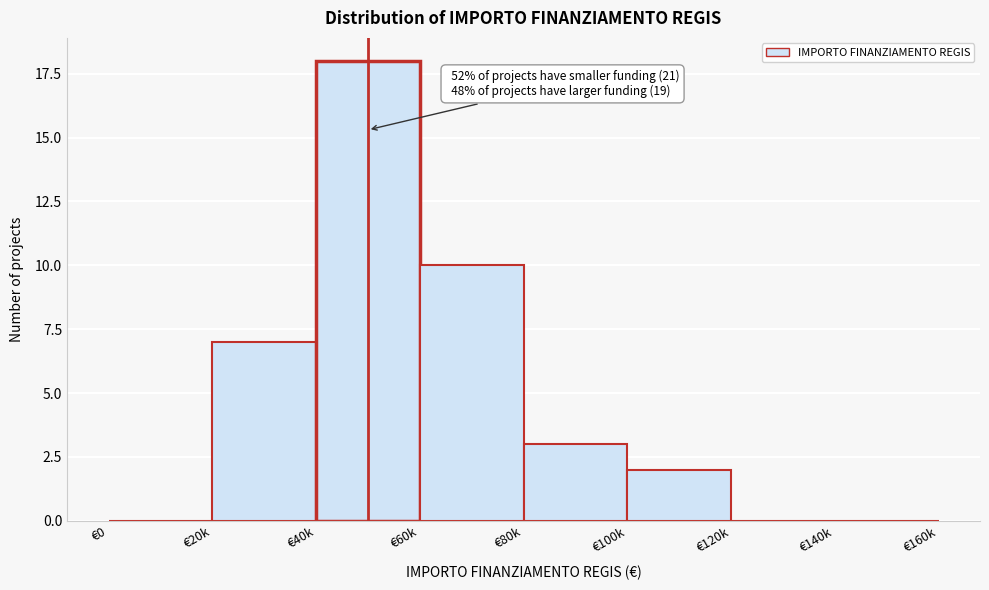

Reading right to left, list all the values displayed in this chart.

€140k=0	€120k=0	€100k=2	€80k=3	€60k=10	€40k=18	€20k=7	€0=0